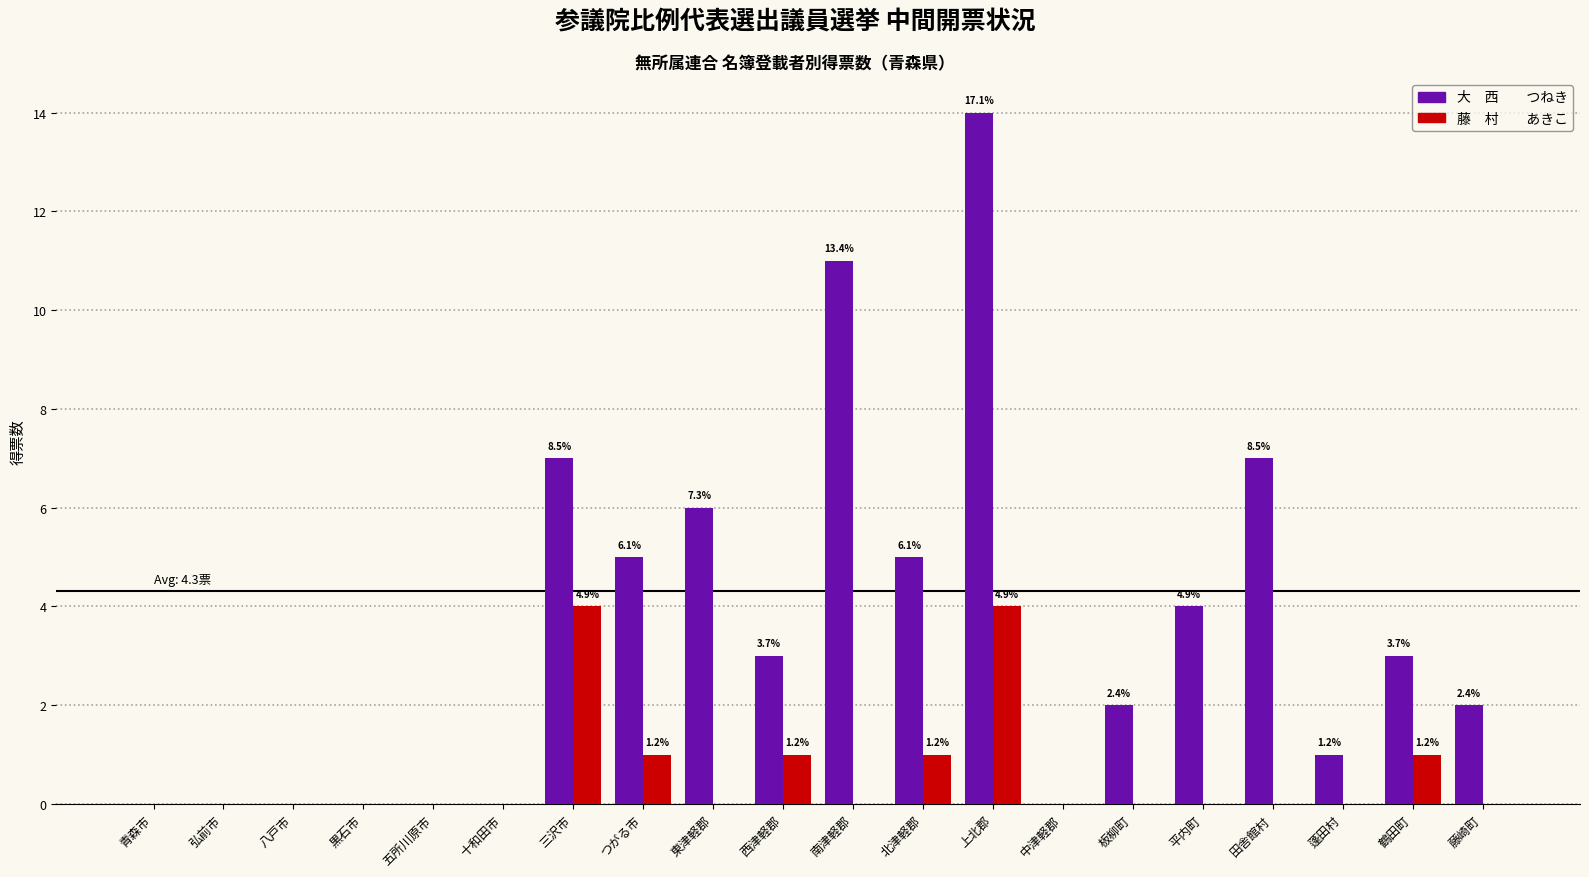

At which category does the chart reach its peak across all series?

上北郡